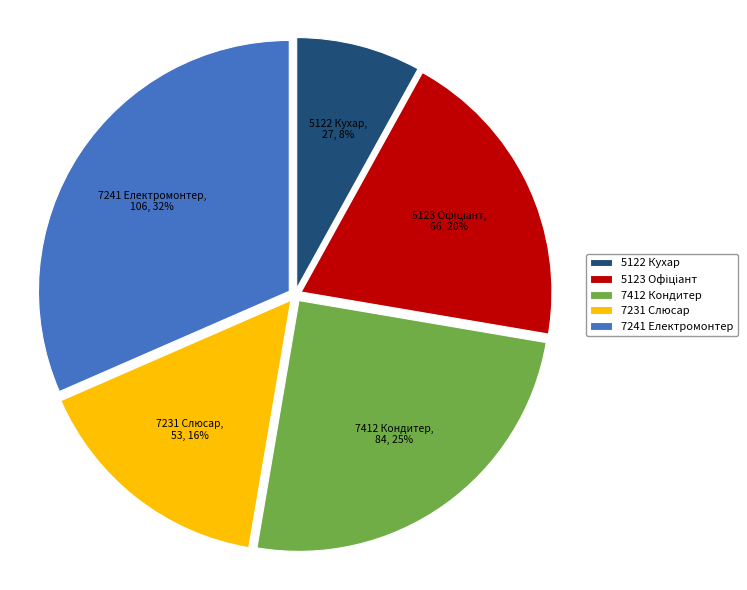

What is the smallest slice in the pie chart?

5122 Кухар